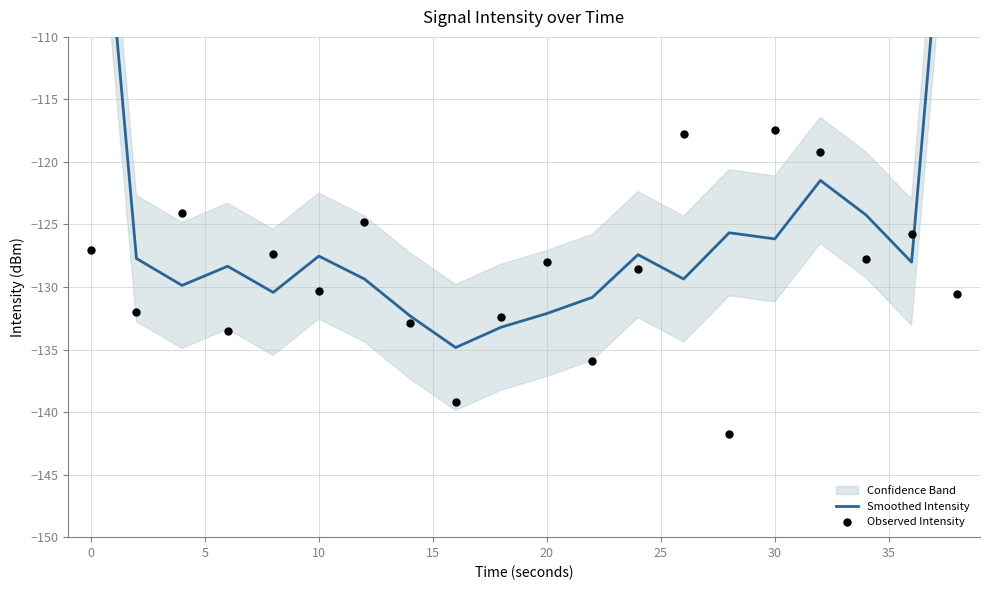

Which series reaches the maximum Y coordinate?

Smoothed Intensity